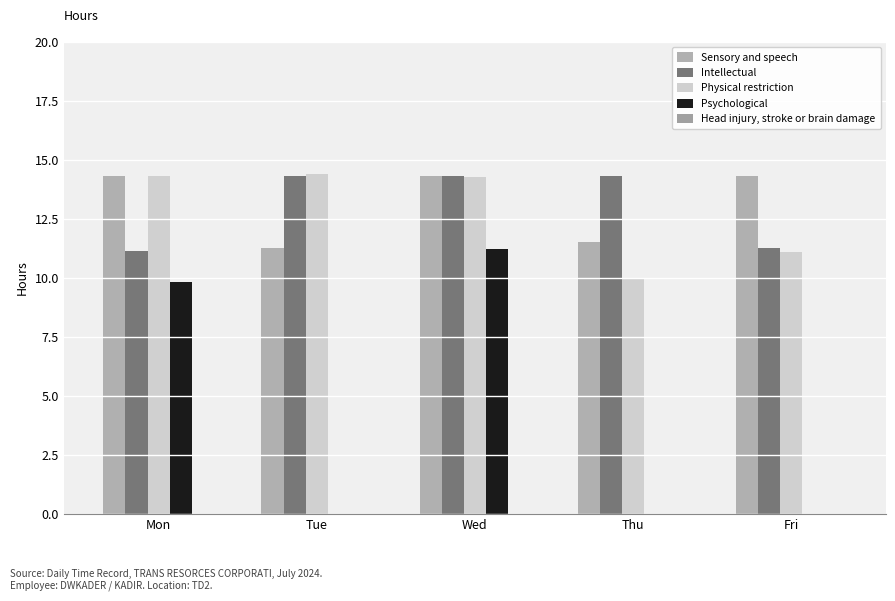

How many groups of bars are there?

5